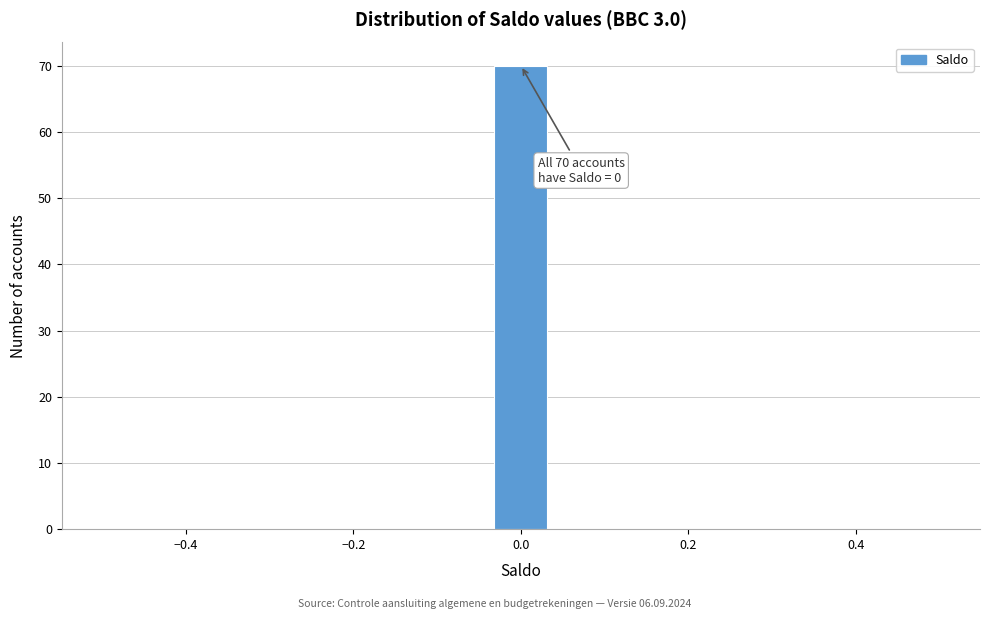

Read against the x-axis, roughly where is the centre of the tallest bar?

0.00